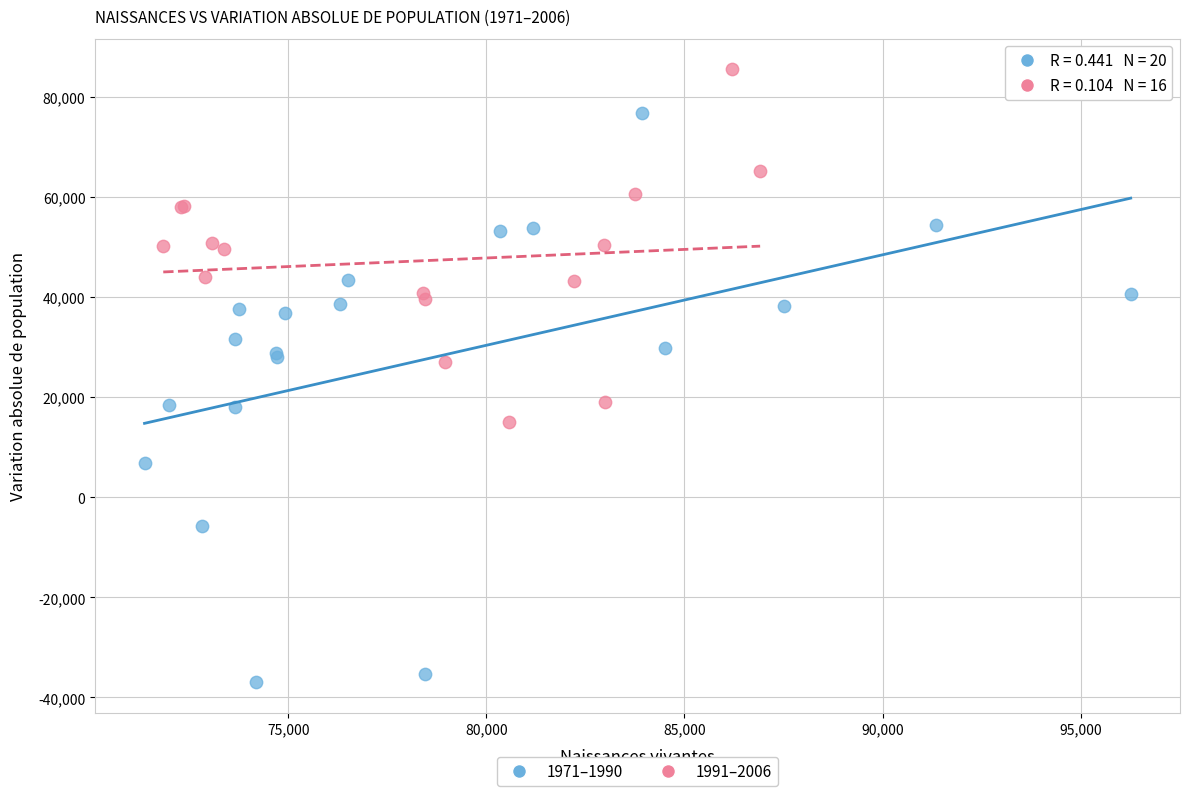

Which series contains the lowest Y value?

1971–1990